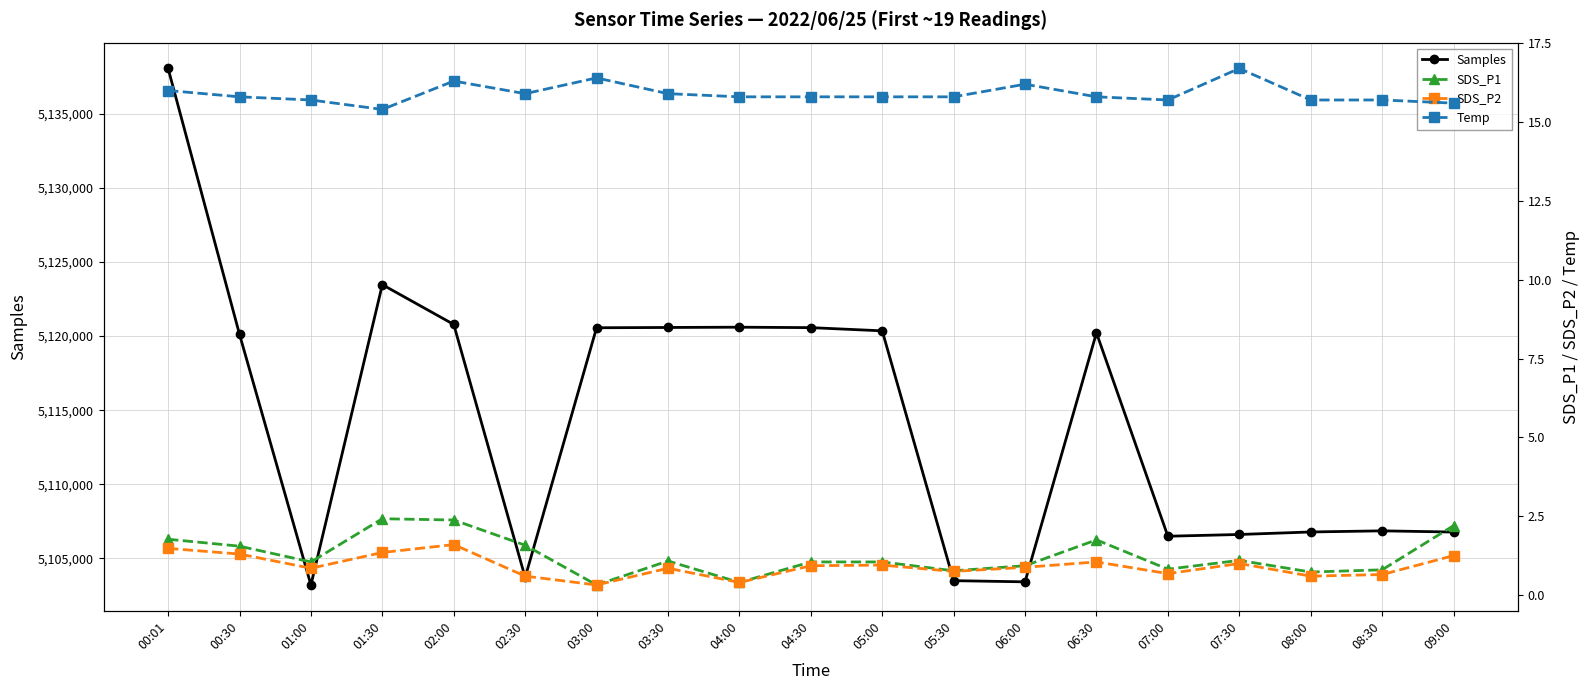

True or false: Temp and SDS_P2 cross at least once.

False